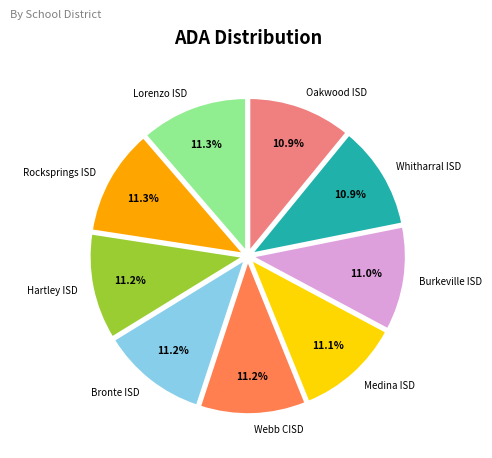

To the nearest percent, what percentage of the pie is Oakwood ISD?

11%